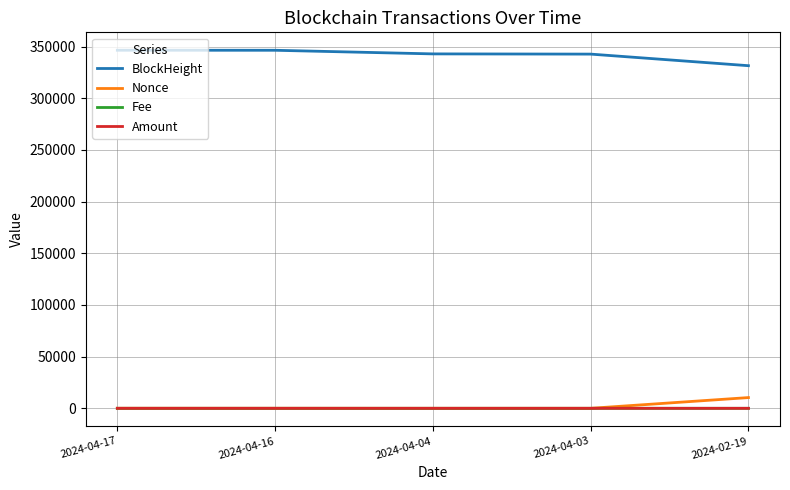

What is the highest value of the Nonce series?

10381.0